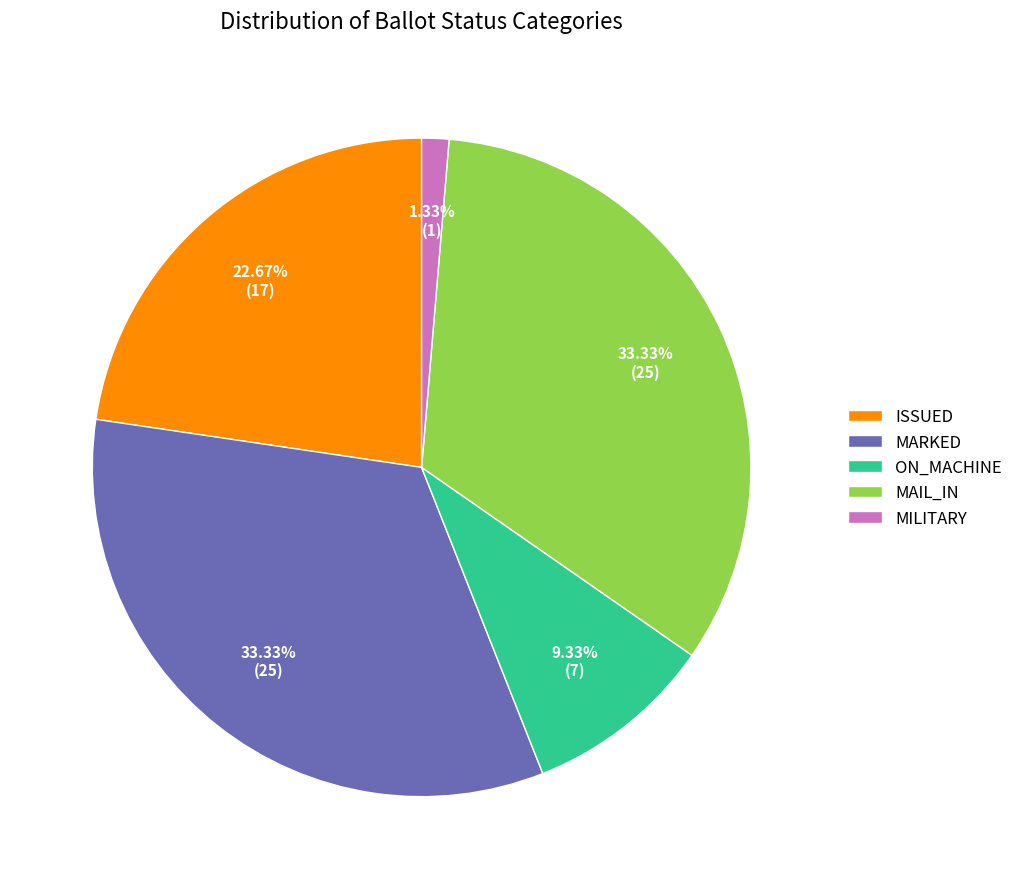

To the nearest percent, what portion does ON_MACHINE represent?

9%